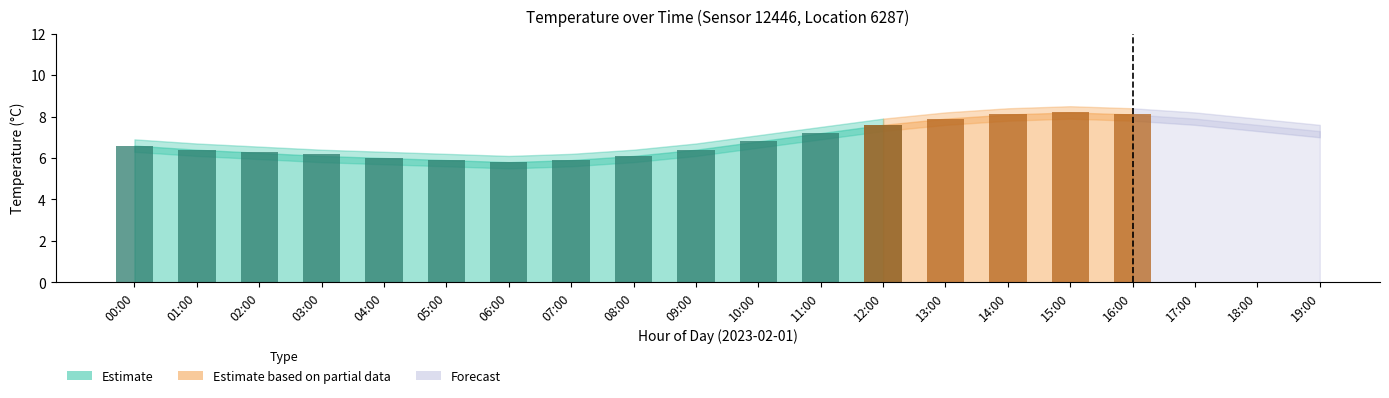

At which label is the value closest to 6?

04:00